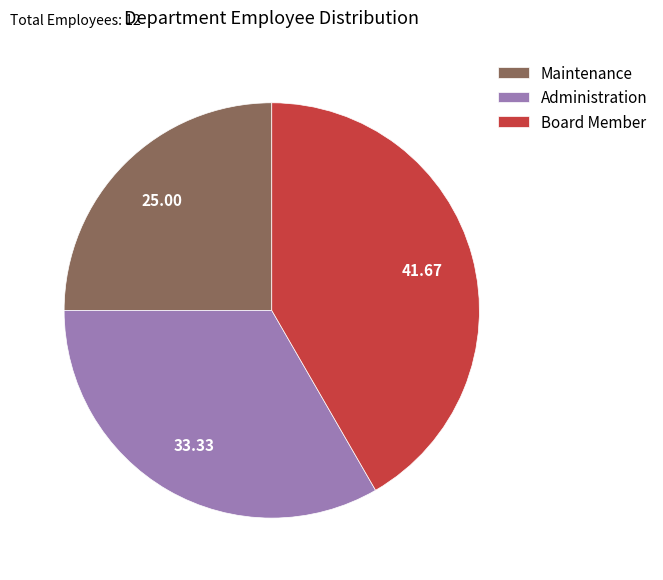

Is there any slice that represents more than half of the pie?

No